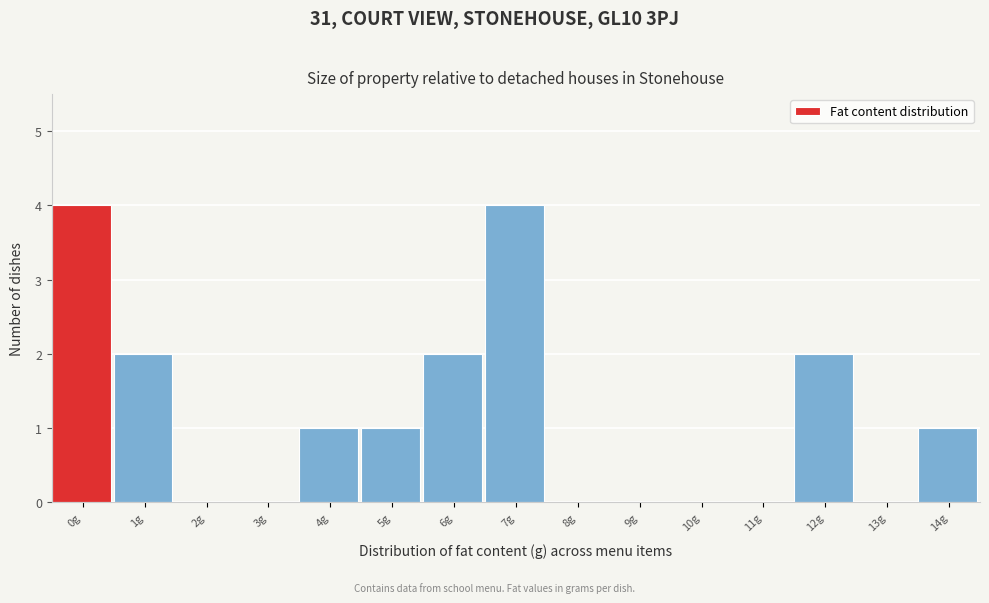

The value at 14g is 1. True or false?

True